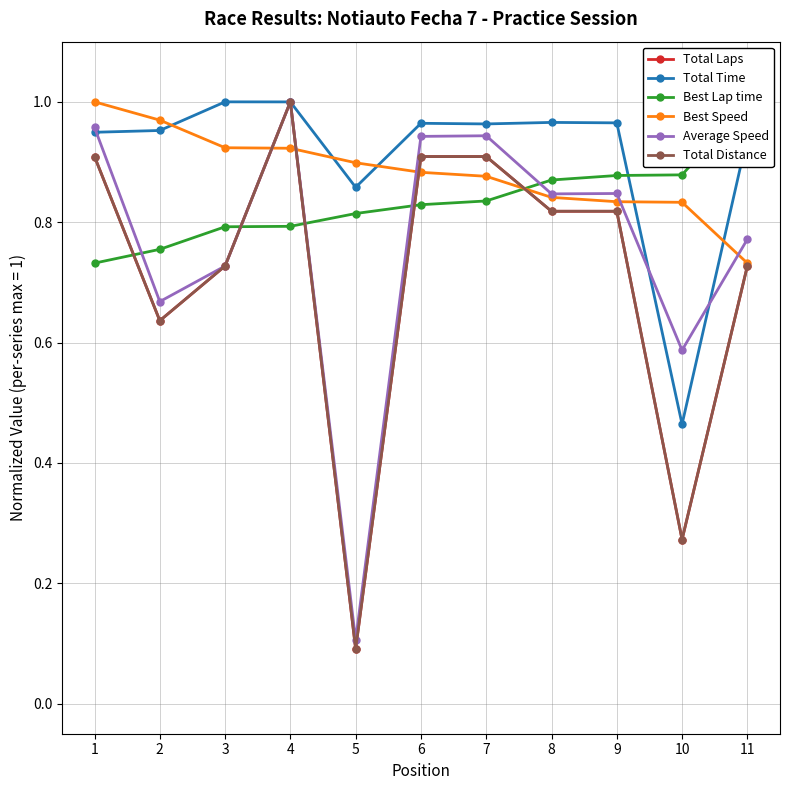

What is the greatest value displayed?

1.0